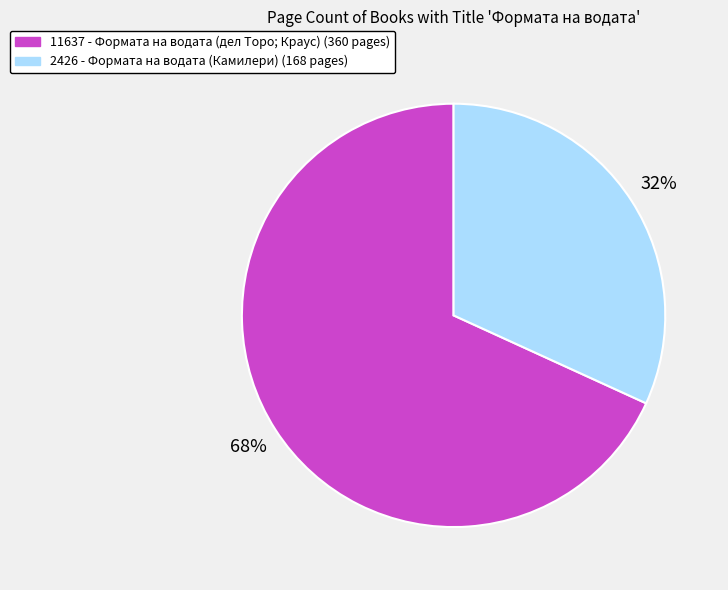

Is the sum of 2426 - Формата на водата (Камилери) and 11637 - Формата на водата (дел Торо; Краус) greater than half?

Yes